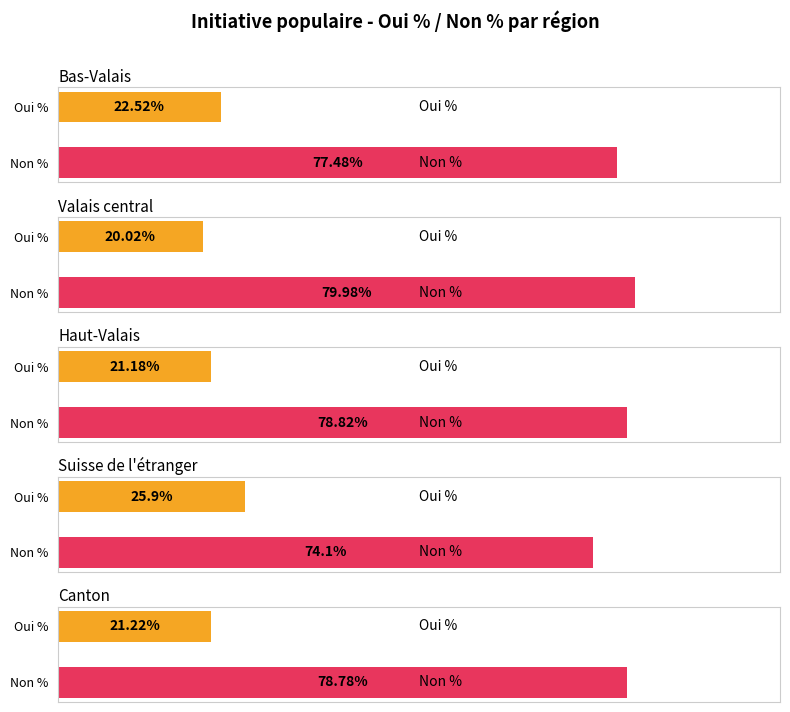

List the series in order of their peak value, lowest first.

Oui %, Non %